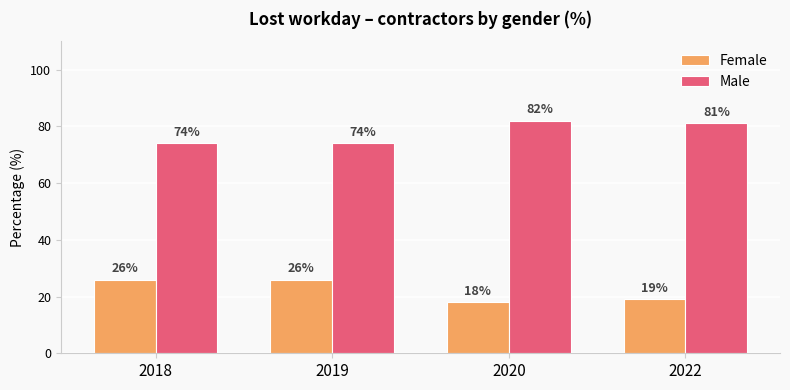

Reading right to left, what are all the values shown in this chart?

Female: 19	18	26	26
Male: 81	82	74	74